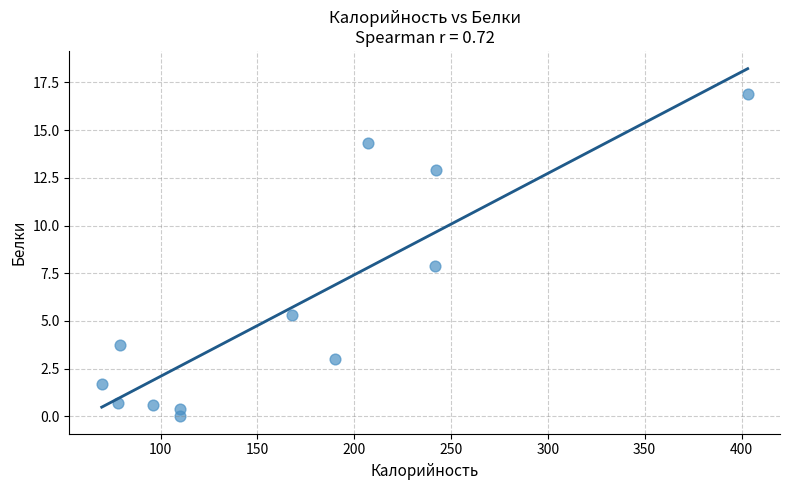

What is the average Y value?

5.6